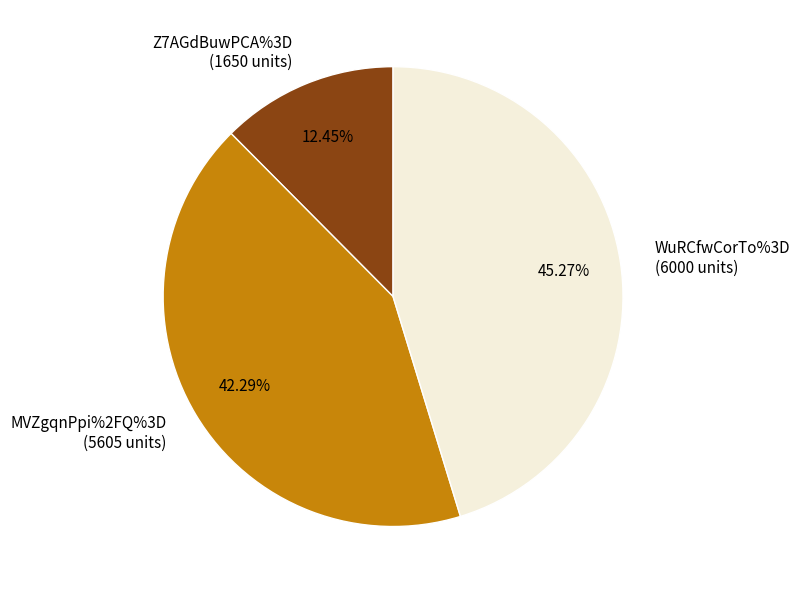

To the nearest percent, what is the average slice percentage?

33%